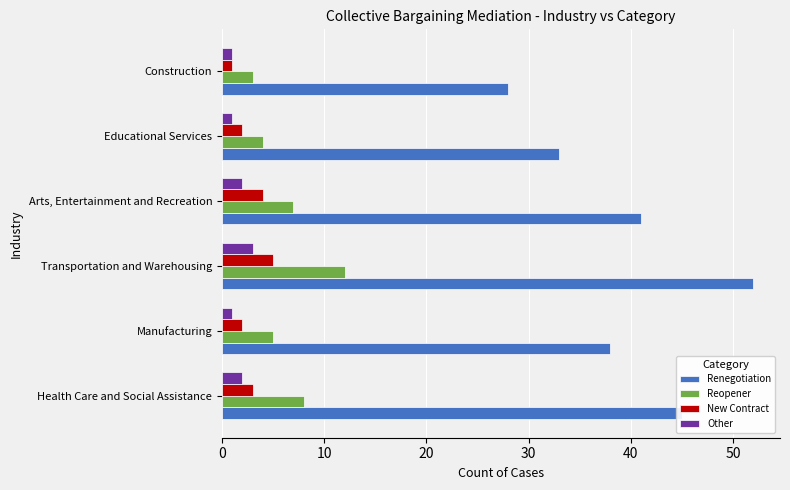

What is the sum of the New Contract values at Health Care and Social Assistance and Transportation and Warehousing?

8